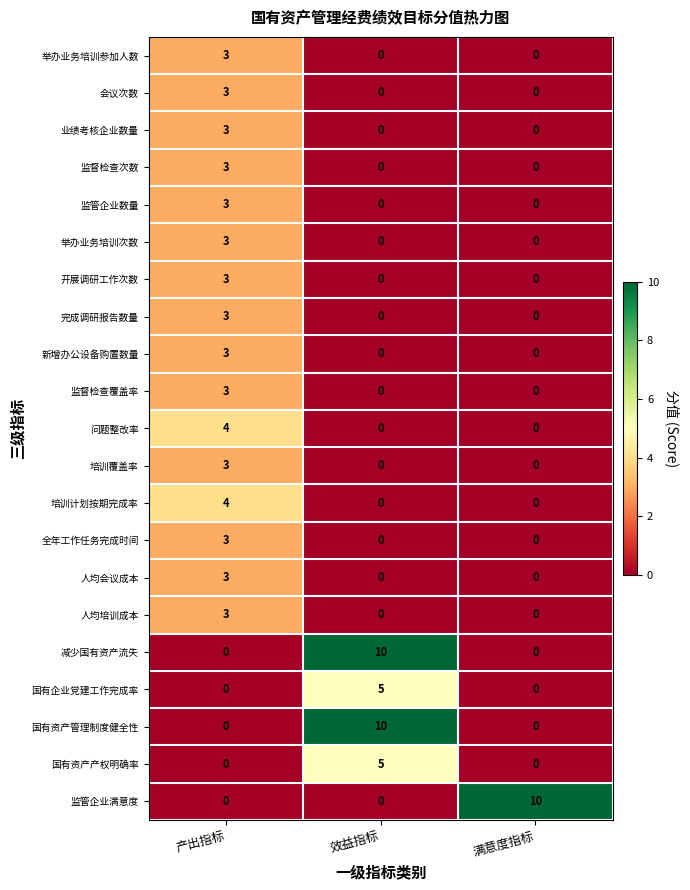

What is the average value of the 国有资产管理制度健全性 series?

3